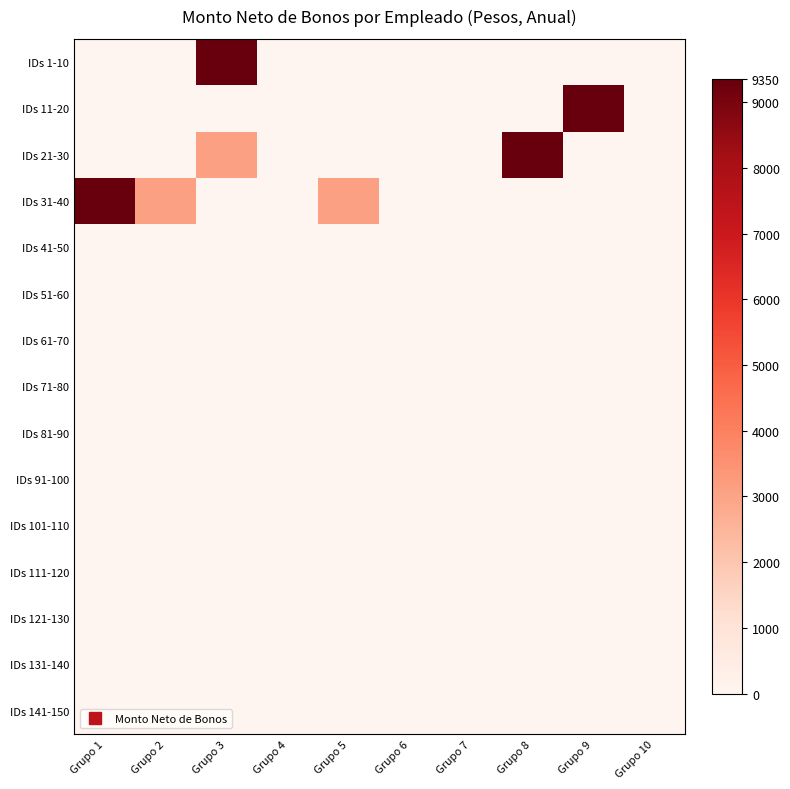

Which has a higher value, Grupo 4 or Grupo 9?

Grupo 4